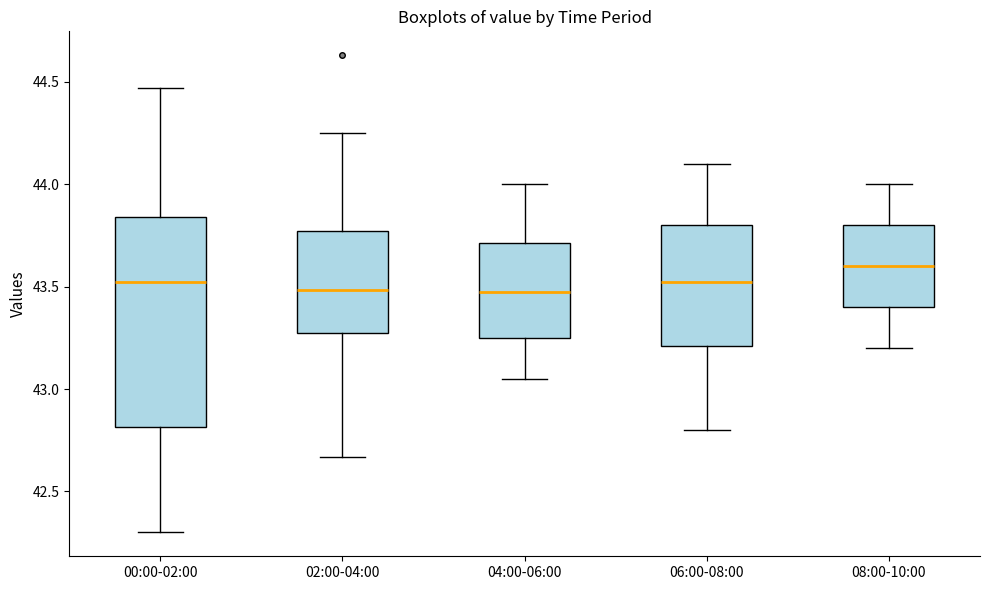

Where is the upper edge of the box for 06:00-08:00 on the y-axis? The values are not printed on the chart, so give them approximately, as read against the axis.

43.80